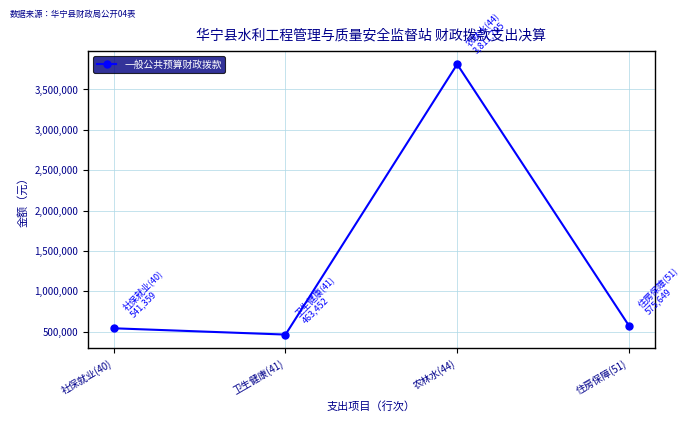

Which label corresponds to the smallest value in the chart?

卫生健康(41)